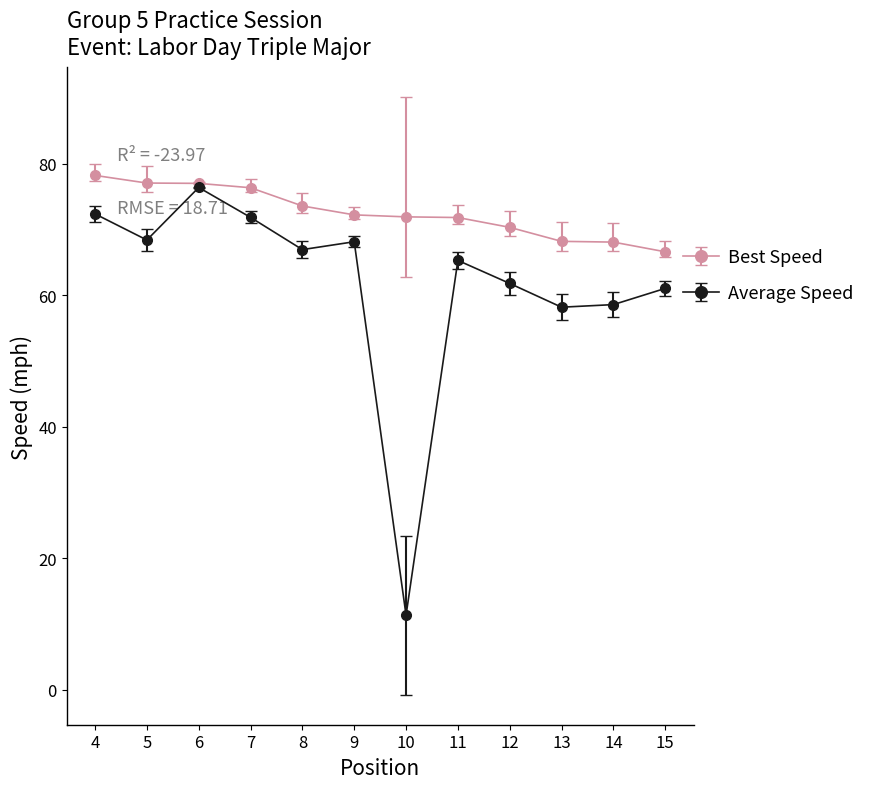

What is the difference between the highest and lowest values at 12?

8.5